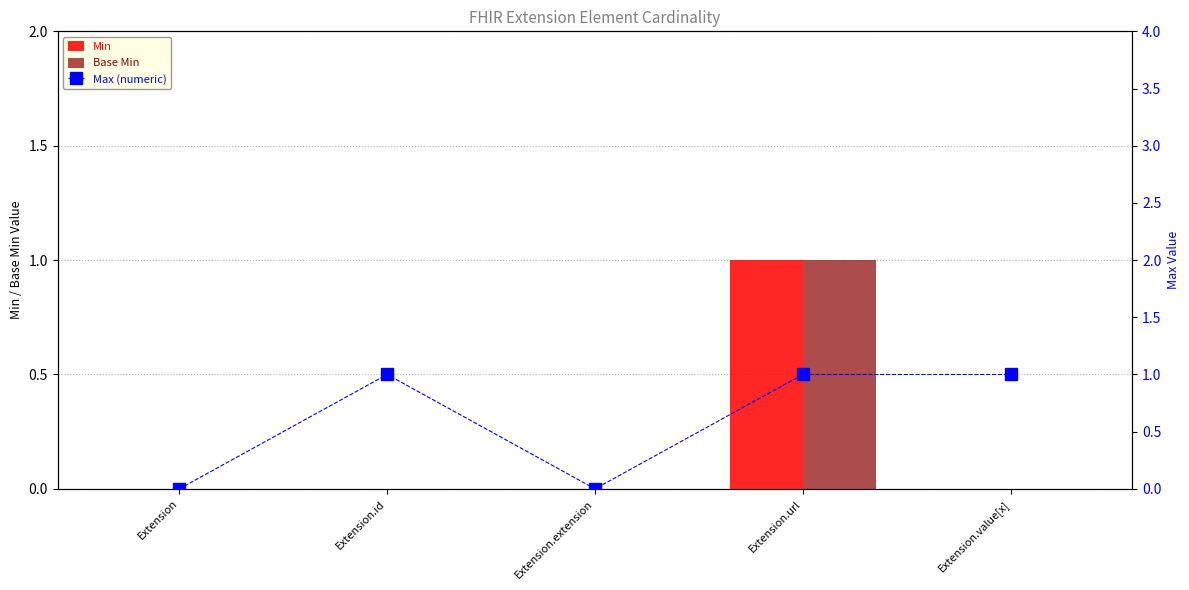

What is the sum of all Base Min values?

1